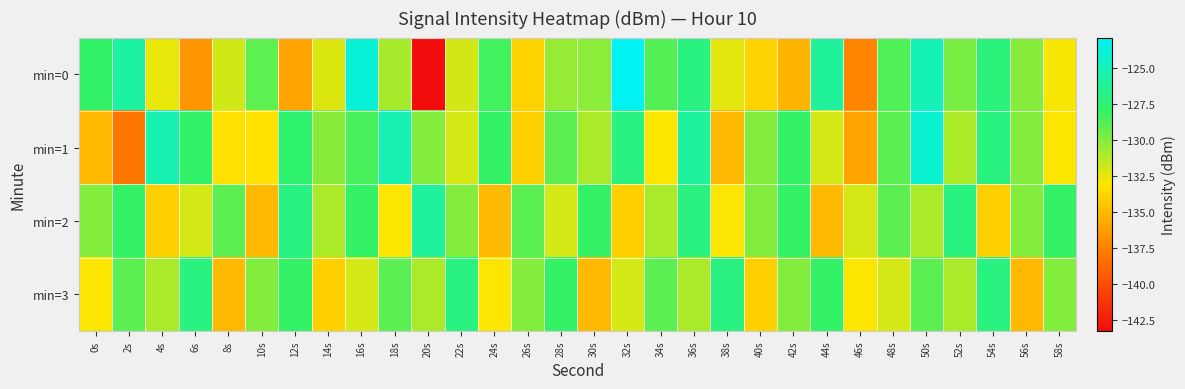

Reading left to right, transcribe all the data shown in this chart.

min=0: 0s=-127.9	2s=-125.8	4s=-132.5	6s=-136.7	8s=-131.9	10s=-129.1	12s=-136.0	14s=-132.2	16s=-123.8	18s=-130.9	20s=-143.3	22s=-131.9	24s=-128.4	26s=-133.9	28s=-130.5	30s=-130.2	32s=-122.9	34s=-128.8	36s=-127.0	38s=-132.4	40s=-133.9	42s=-135.2	44s=-126.0	46s=-137.4	48s=-128.7	50s=-125.1	52s=-129.7	54s=-127.2	56s=-130.1	58s=-132.9
min=1: 0s=-135.1	2s=-138.0	4s=-125.3	6s=-127.9	8s=-133.3	10s=-133.2	12s=-127.6	14s=-130.1	16s=-128.5	18s=-125.2	20s=-130.0	22s=-132.0	24s=-128.0	26s=-134.0	28s=-129.0	30s=-131.0	32s=-127.0	34s=-133.0	36s=-126.0	38s=-135.0	40s=-130.0	42s=-128.0	44s=-132.0	46s=-136.0	48s=-129.0	50s=-124.0	52s=-131.0	54s=-127.0	56s=-130.0	58s=-133.0
min=2: 0s=-130.0	2s=-128.0	4s=-134.0	6s=-132.0	8s=-129.0	10s=-135.0	12s=-127.0	14s=-131.0	16s=-128.0	18s=-133.0	20s=-126.0	22s=-130.0	24s=-135.0	26s=-129.0	28s=-132.0	30s=-128.0	32s=-134.0	34s=-131.0	36s=-127.0	38s=-133.0	40s=-130.0	42s=-128.0	44s=-135.0	46s=-132.0	48s=-129.0	50s=-131.0	52s=-127.0	54s=-134.0	56s=-130.0	58s=-128.0
min=3: 0s=-133.0	2s=-129.0	4s=-131.0	6s=-127.0	8s=-135.0	10s=-130.0	12s=-128.0	14s=-134.0	16s=-132.0	18s=-129.0	20s=-131.0	22s=-127.0	24s=-133.0	26s=-130.0	28s=-128.0	30s=-135.0	32s=-132.0	34s=-129.0	36s=-131.0	38s=-127.0	40s=-134.0	42s=-130.0	44s=-128.0	46s=-133.0	48s=-132.0	50s=-129.0	52s=-131.0	54s=-127.0	56s=-135.0	58s=-130.0